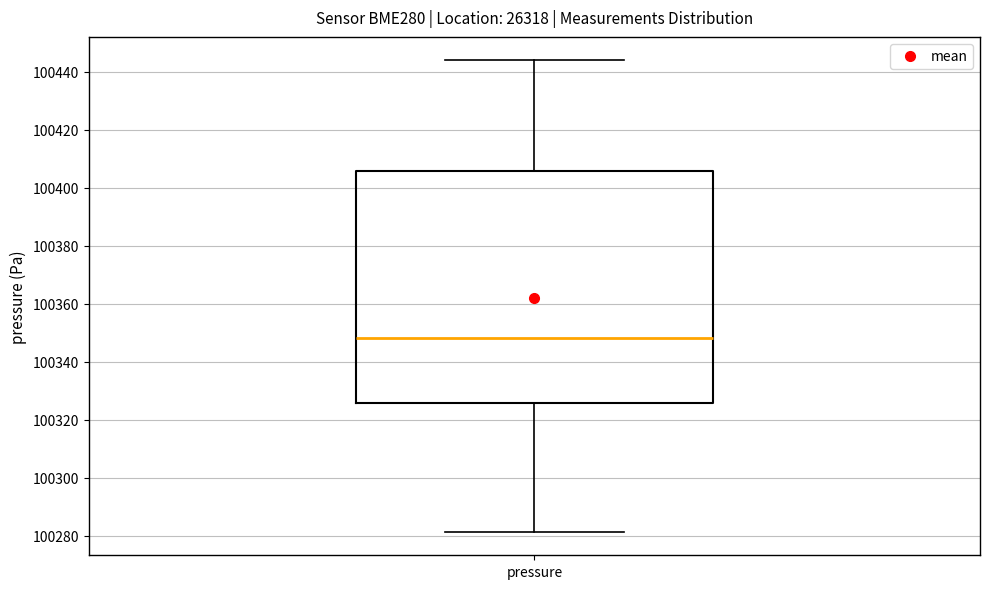

Transcribe this box plot: give where the median line is, the range the box spans, and where the two whiskers end, as read against the y-axis. The values are not printed on the chart, so give them approximately, as read against the axis.

median 100348, box 100326 to 100406, whiskers 100282 to 100444